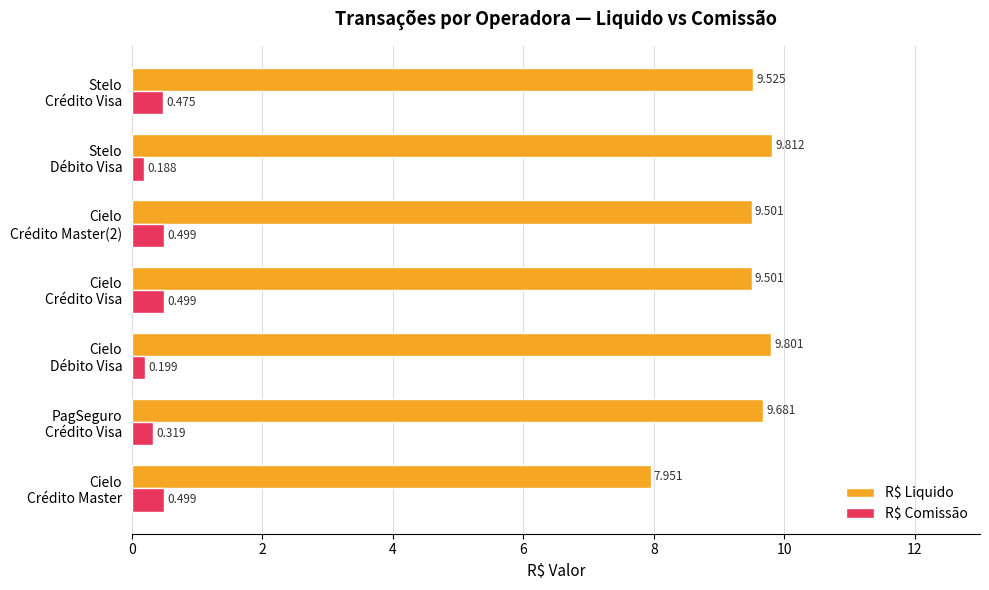

Which series has the largest total across all categories?

R$ Liquido